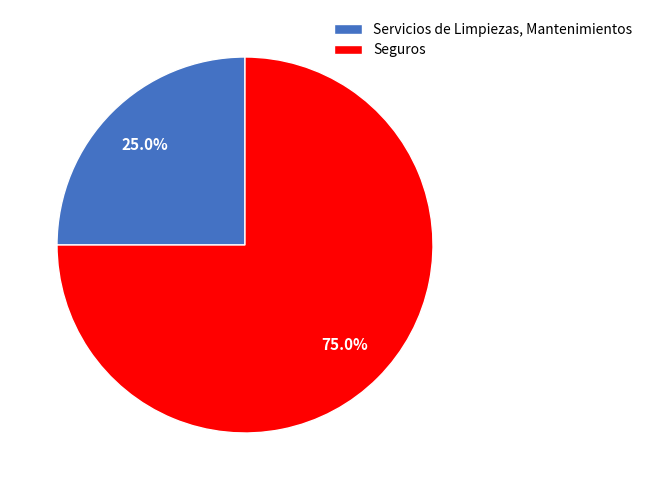

Which category has the biggest portion of the pie?

Seguros